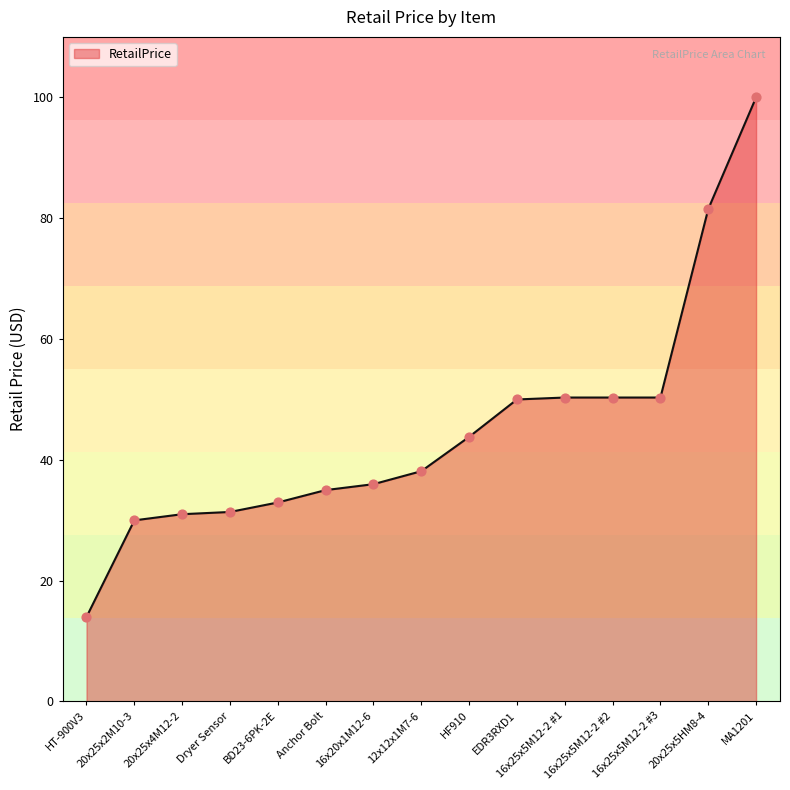

What is the ratio of the value at HF910 to the value at 16x25x5M12-2 #3?

0.9